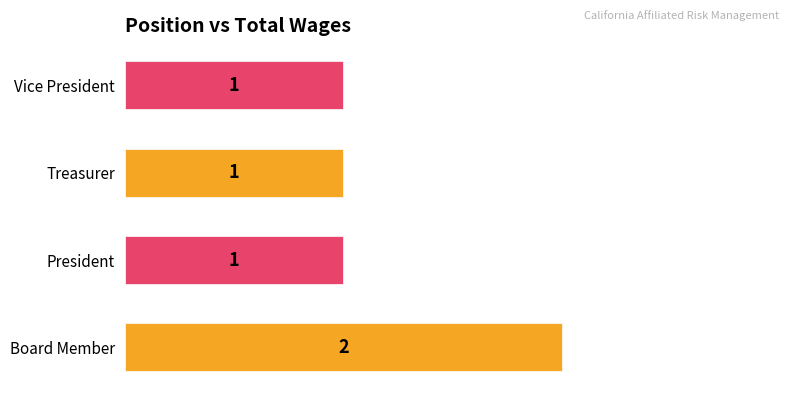

What is the ratio of the value at Vice President to the value at Board Member?

0.5